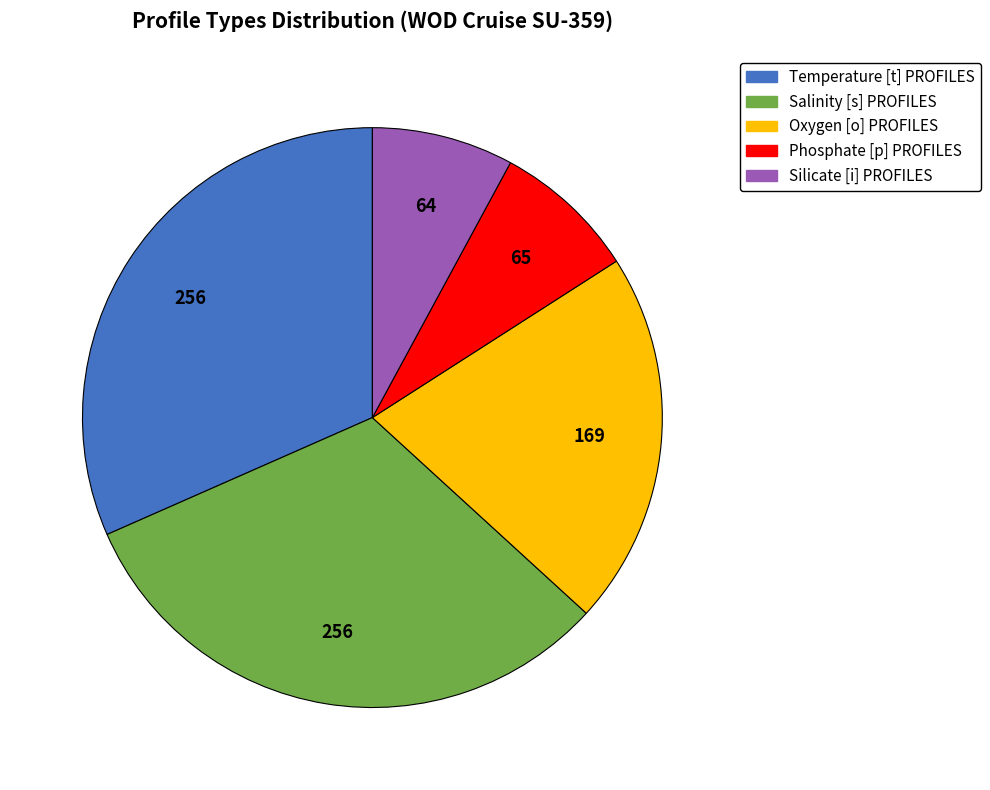

True or false: Silicate [i] PROFILES accounts for 1% of the total.

False